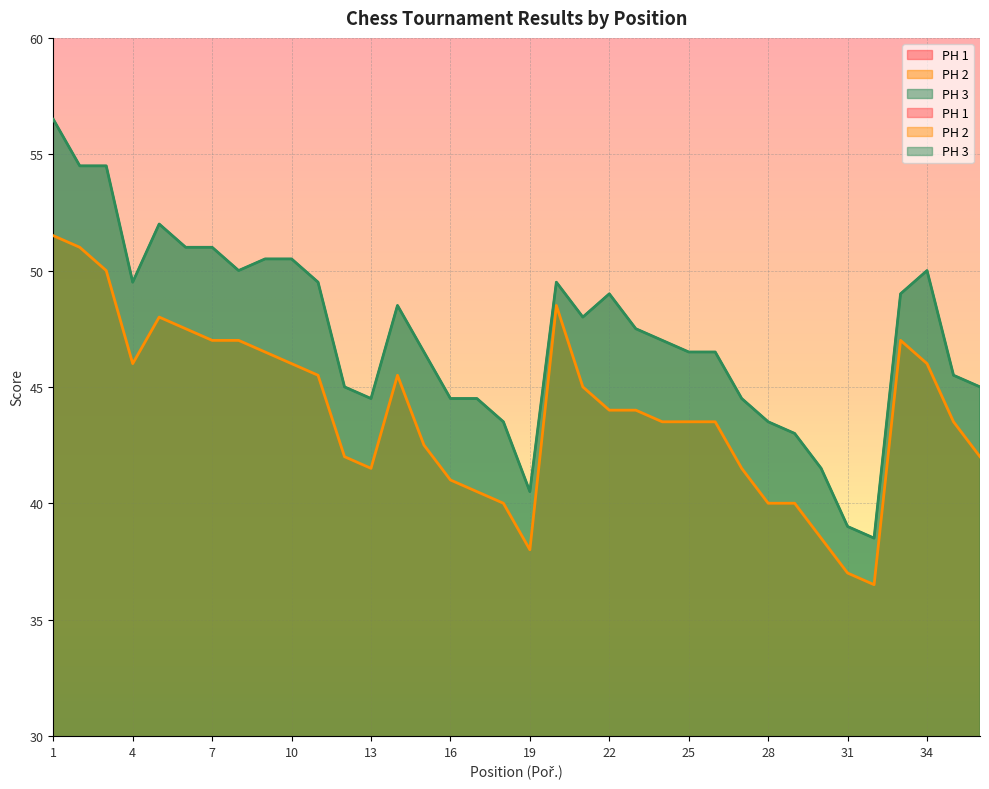

True or false: PH 2 and PH 1 intersect in this chart.

False